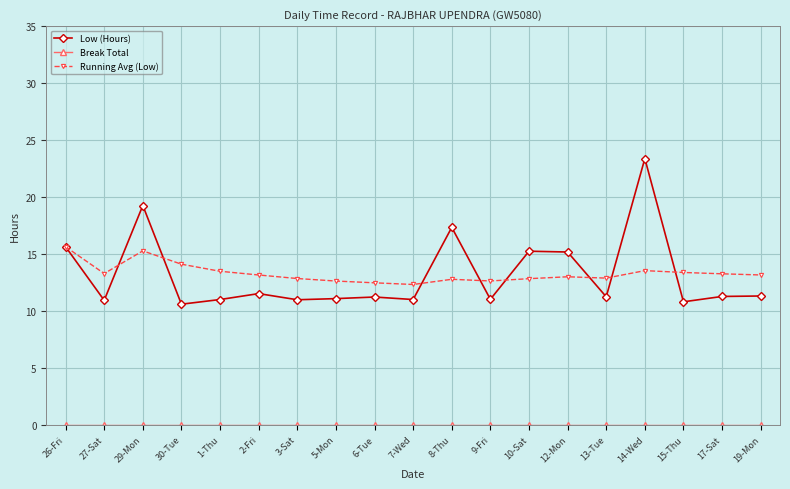

The value of Running Avg (Low) at 15-Thu is 13.4. True or false?

True